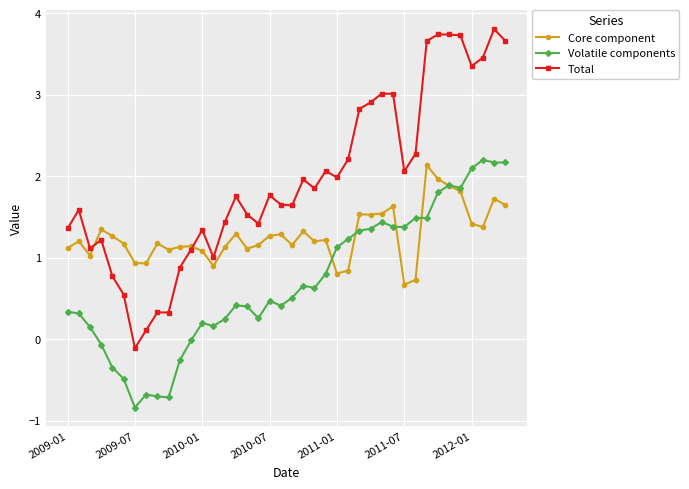

What is the maximum value for Volatile components?

2.2